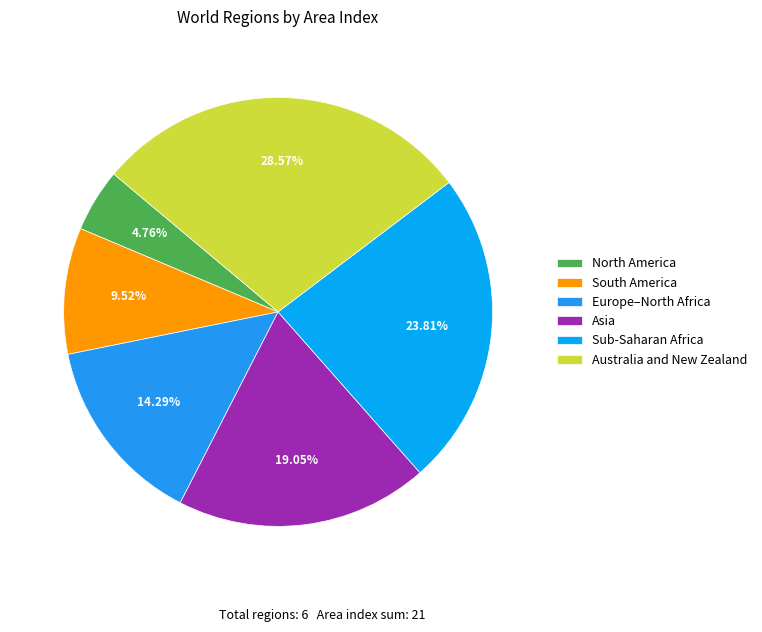

What percentage is the Asia slice, to the nearest percent?

19%